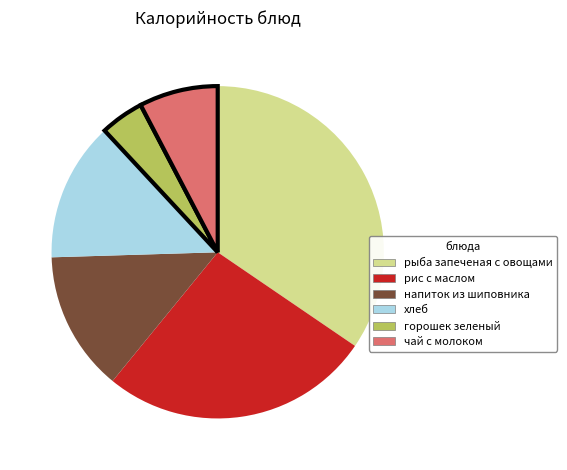

Is the sum of рис с маслом and чай с молоком greater than half?

No